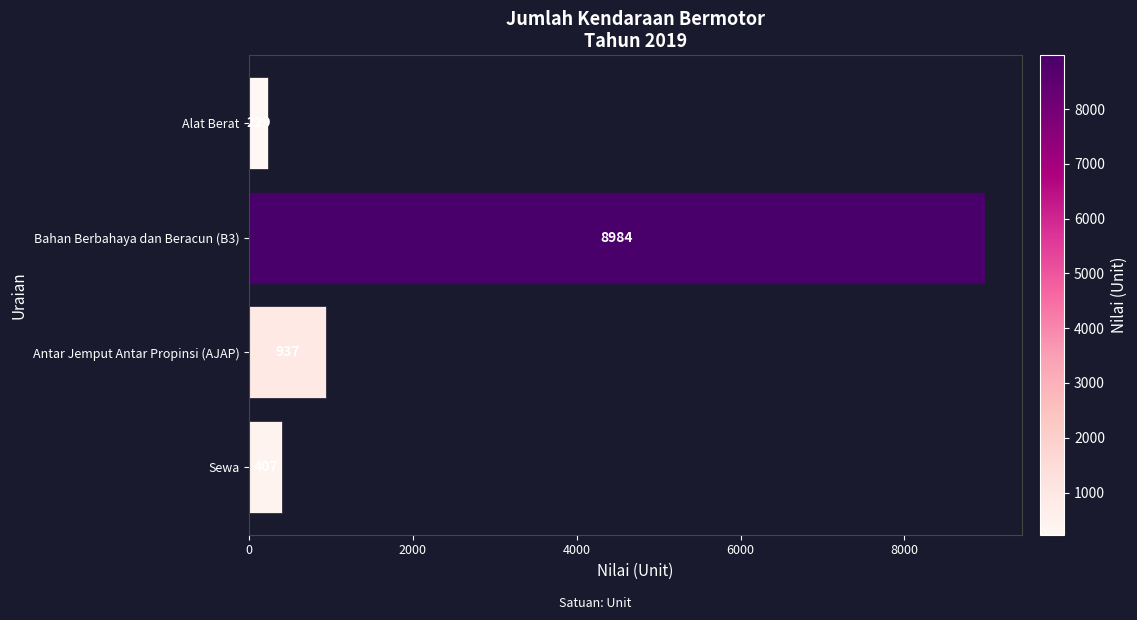

The chart shows a value of 1375 at Antar Jemput Antar Propinsi (AJAP). True or false?

False